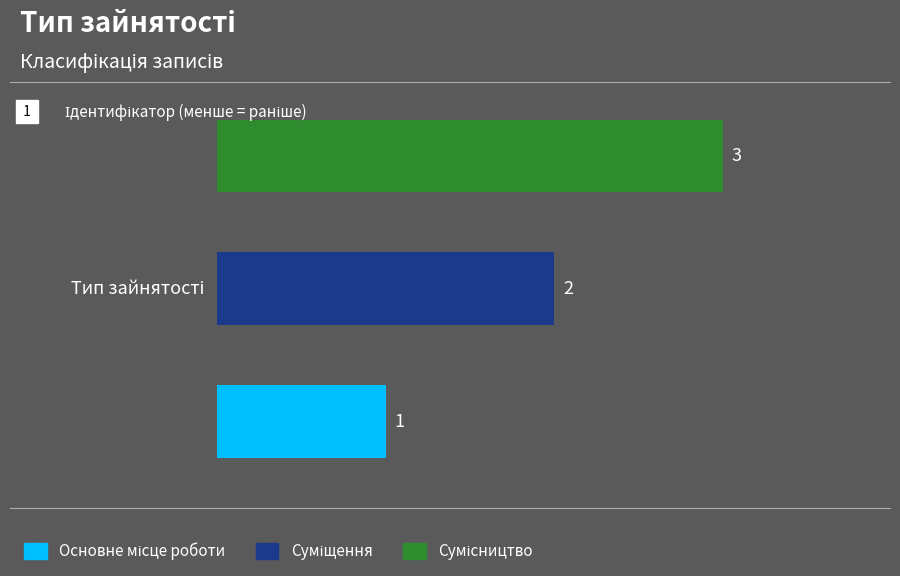

What is the greatest value displayed?

3